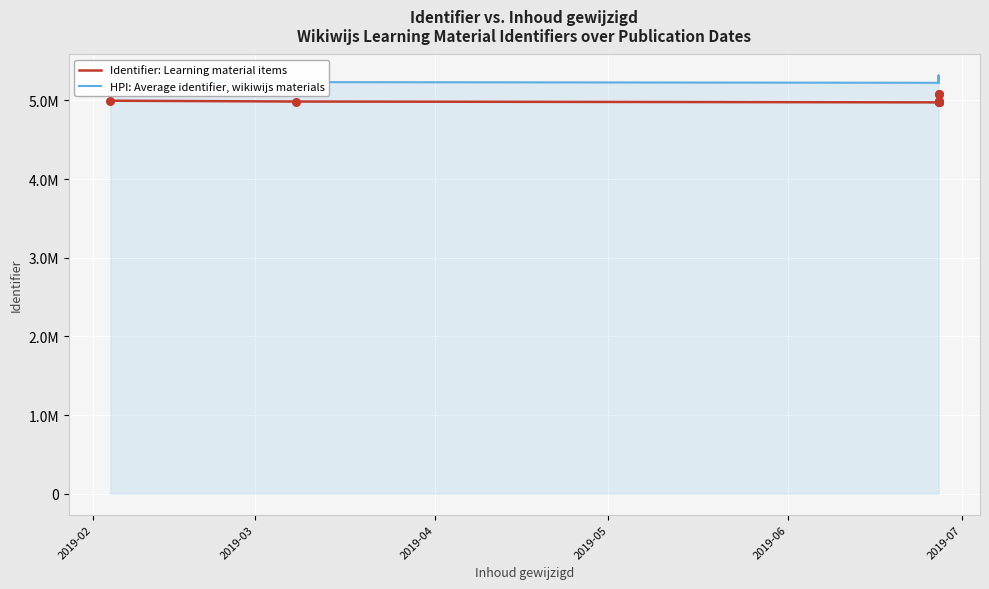

At how many categories does at least one series exceed 5138622?

12